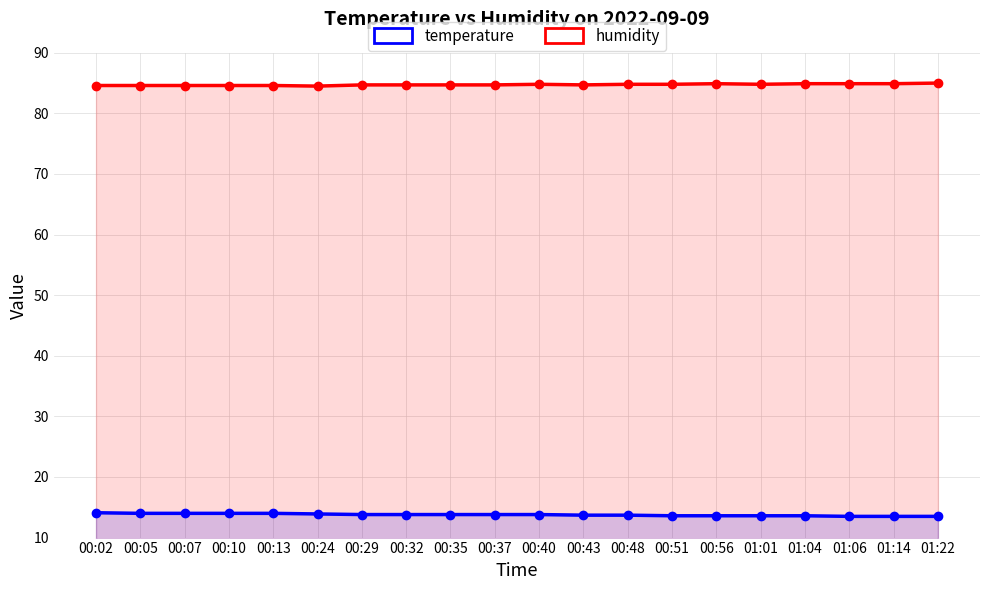

At 00:13, list the series in order from largest to smallest.

humidity, temperature